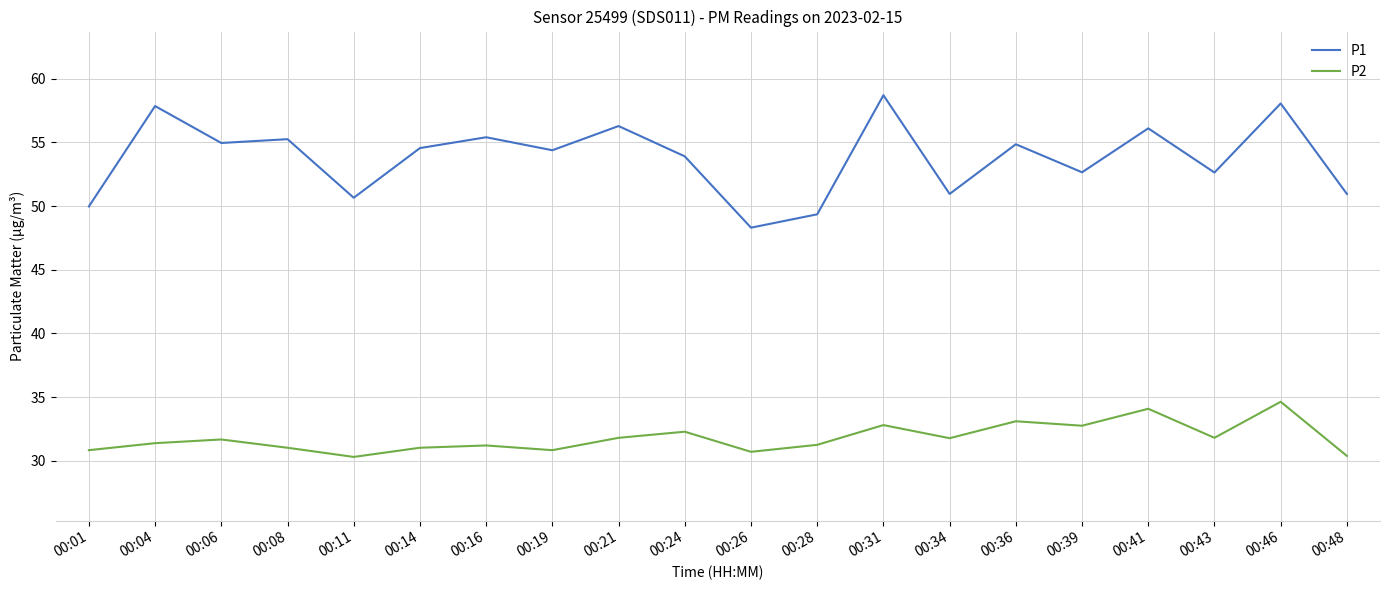

True or false: P1 and P2 intersect in this chart.

False